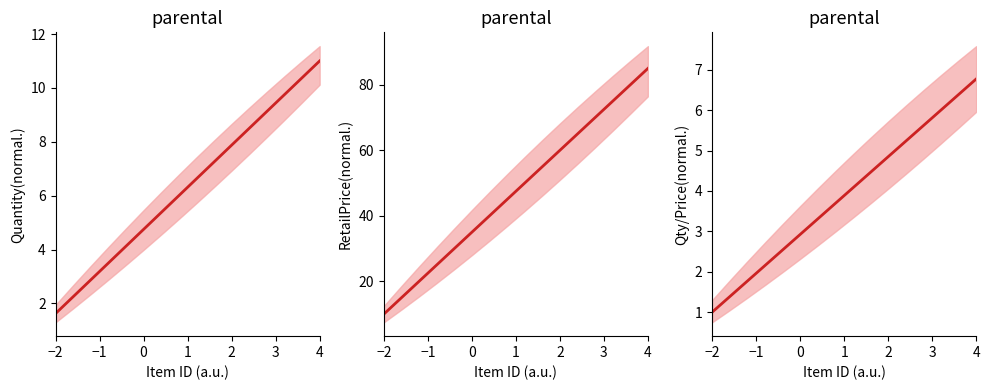

True or false: RetailPrice and Qty/Price Ratio cross at least once.

False